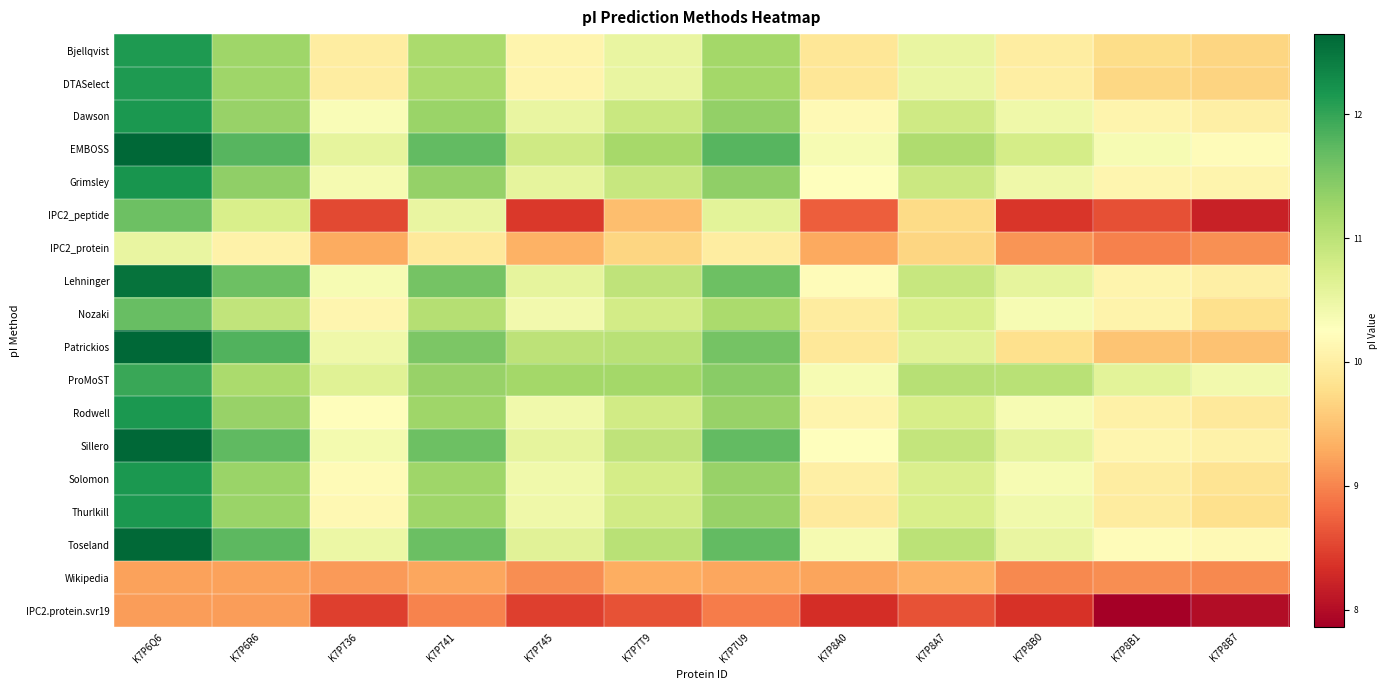

Rank the series at K7P7U9 from lowest to highest value.

IPC2.protein.svr19, Wikipedia, IPC2_protein, IPC2_peptide, Nozaki, Bjellqvist, DTASelect, Solomon, Rodwell, Thurlkill, Dawson, Grimsley, ProMoST, Patrickios, Lehninger, Sillero, Toseland, EMBOSS